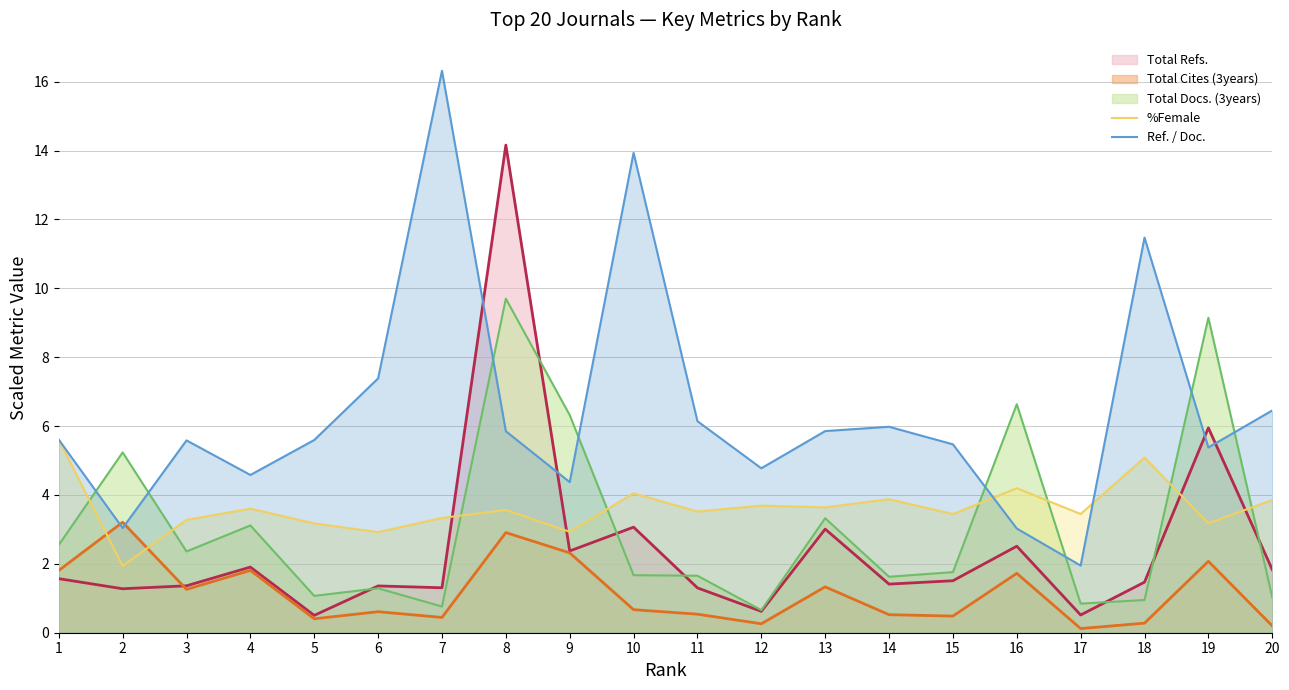

True or false: Ref. / Doc. and %Female cross at least once.

True